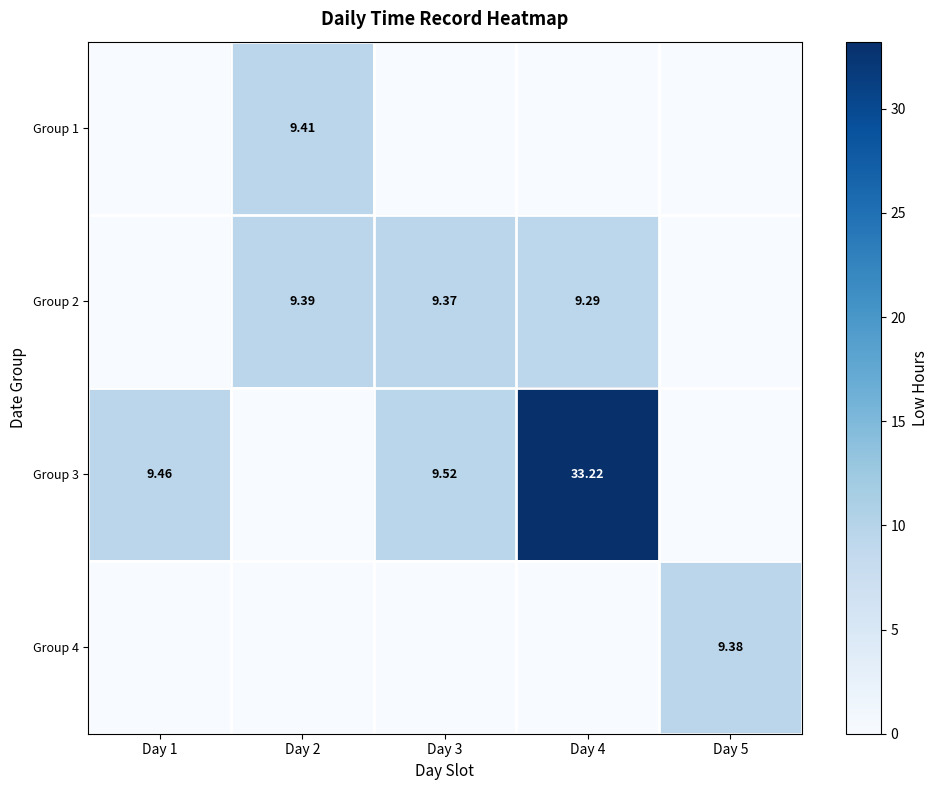

What is the maximum value shown in the chart?

33.2